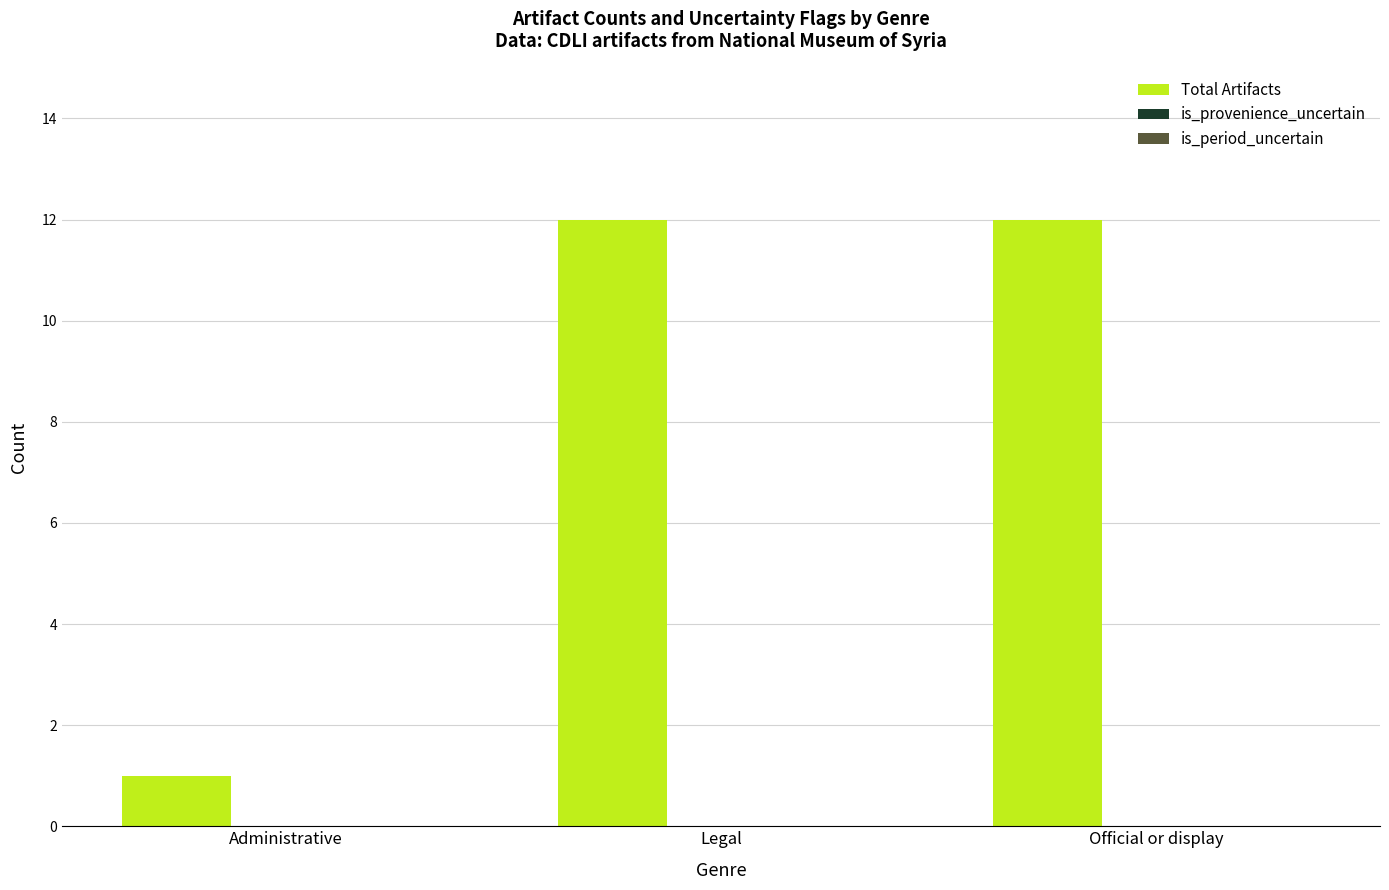

Reading left to right, transcribe all the data shown in this chart.

1	12	12